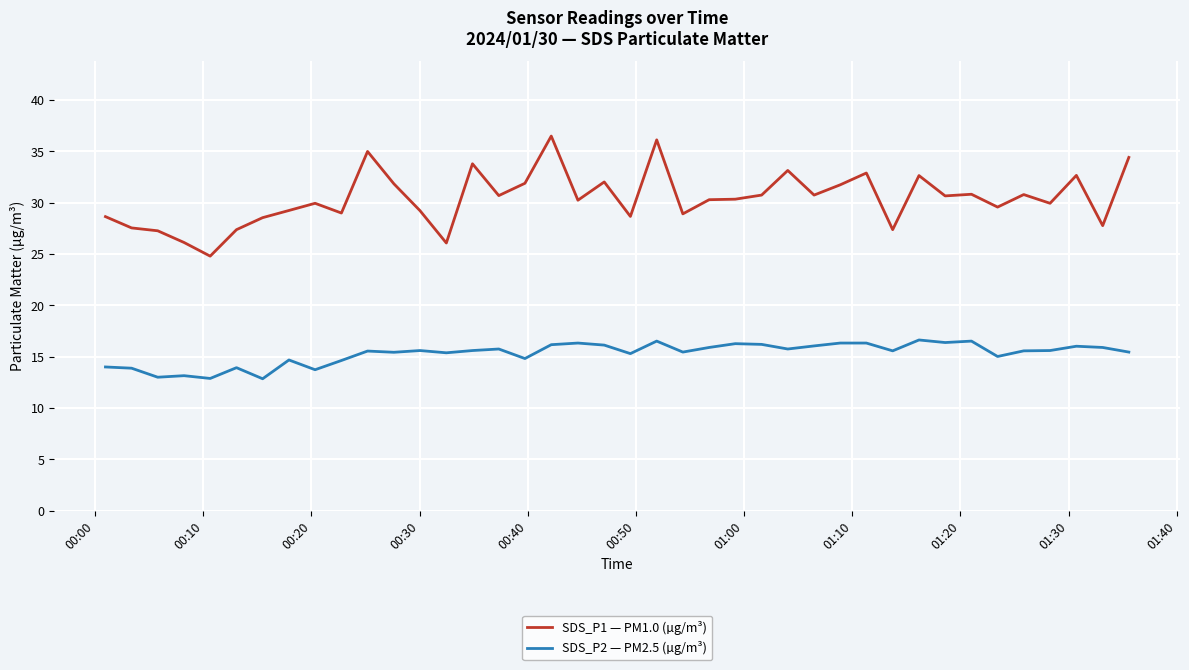

Which series has the widest spread of values?

SDS_P1 — PM1.0 (µg/m³)